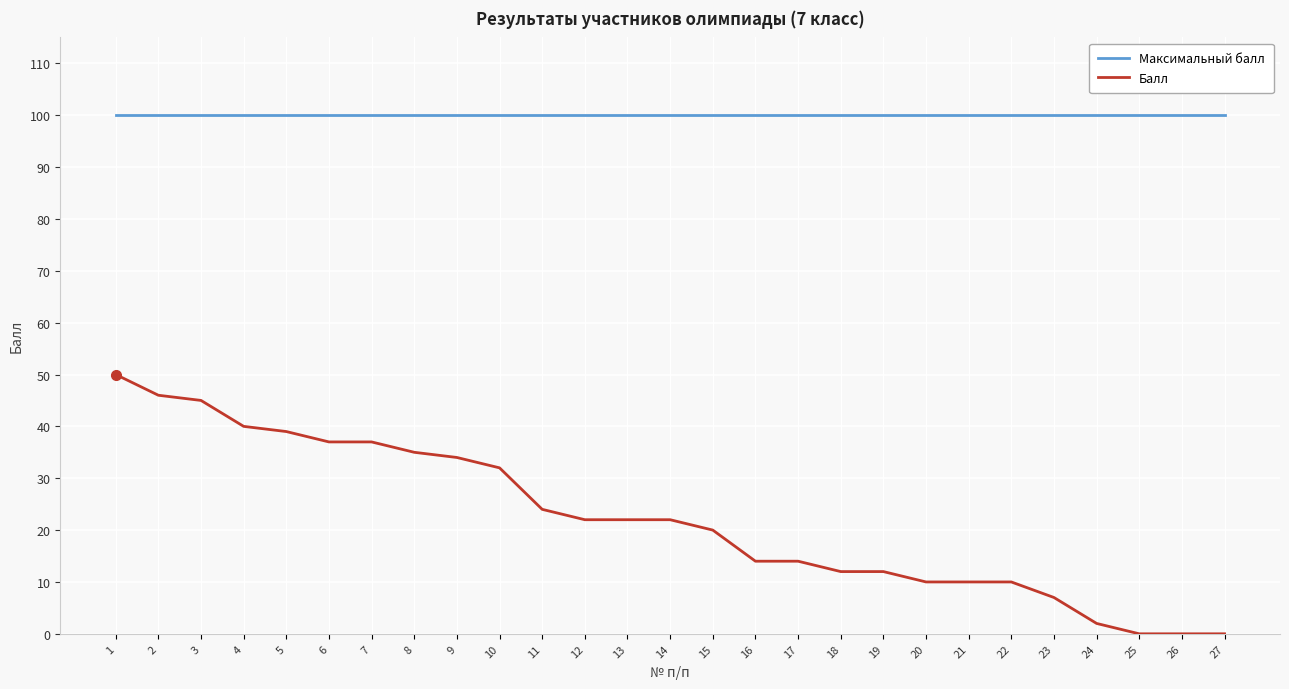

The Балл series shows 0 at 26. True or false?

True